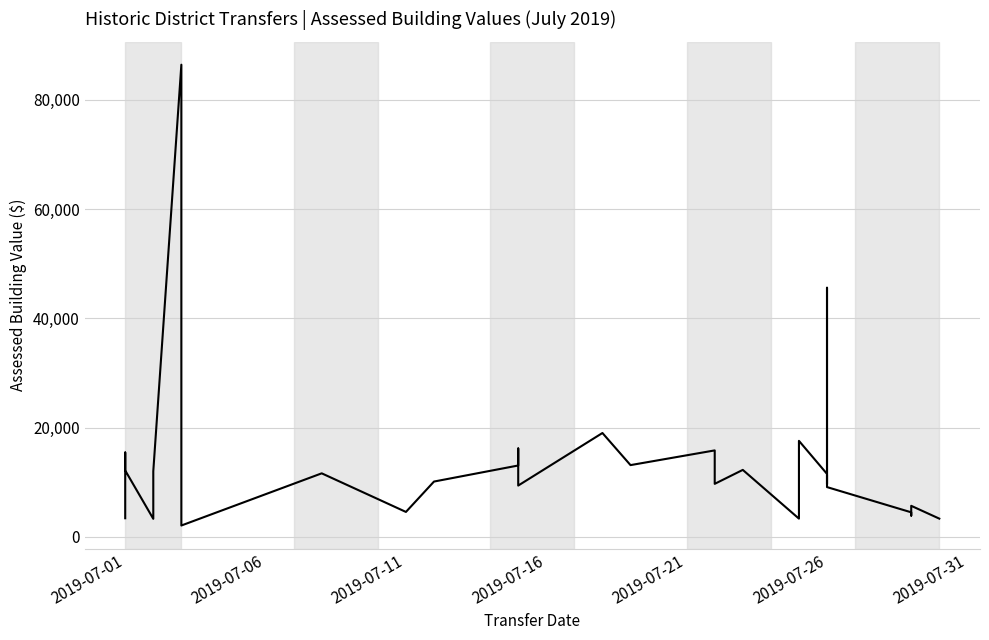

The value at 2019-07-26 is 9100. True or false?

True